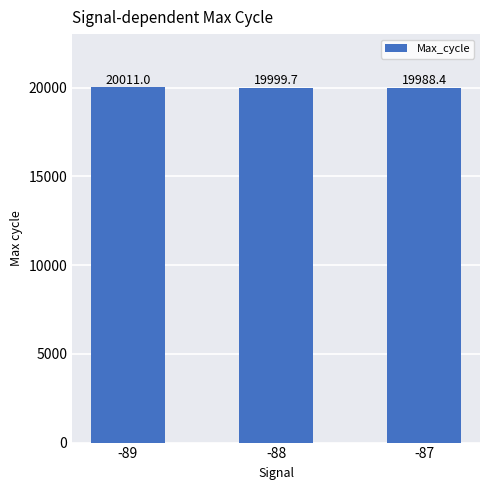

The value at -87 is 19988.4. True or false?

True